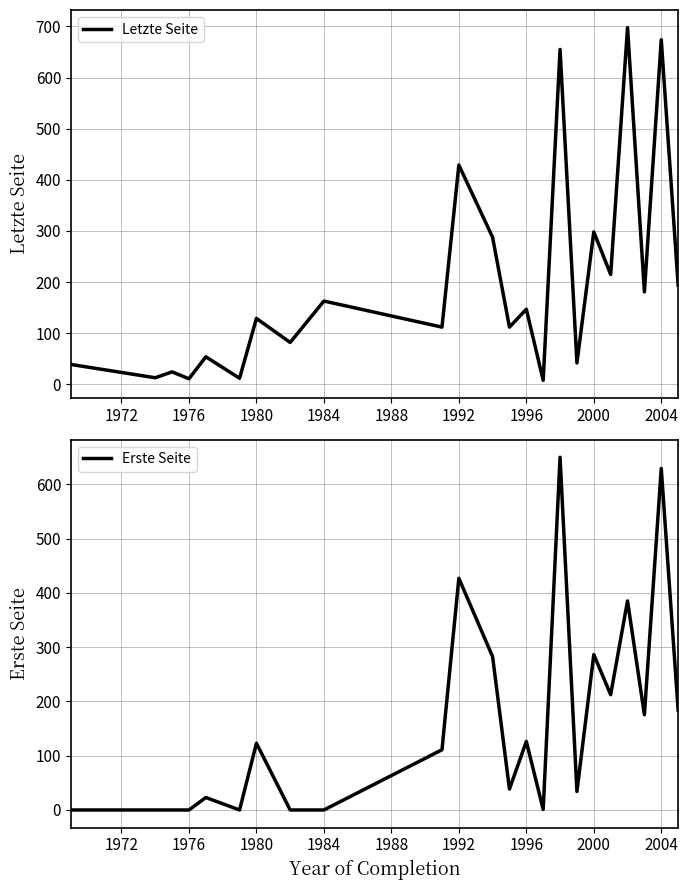

Is it true that Letzte Seite equals 87.2 at 1996?

False